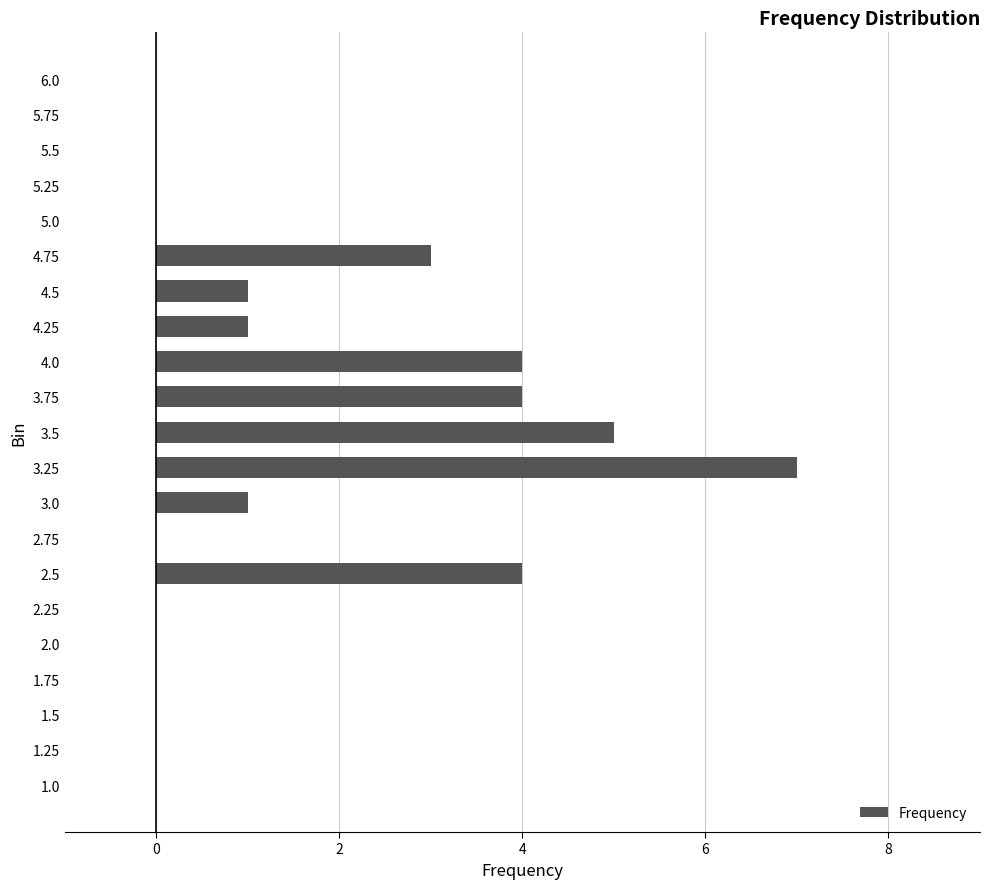

What is the maximum value shown in the chart?

7